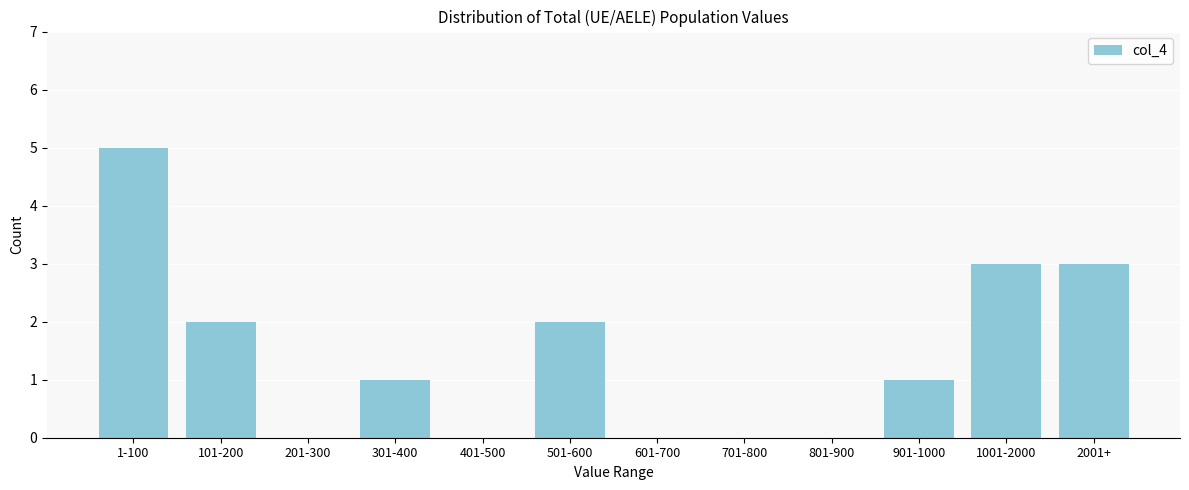

Reading right to left, transcribe all the data shown in this chart.

2001+=3	1001-2000=3	901-1000=1	801-900=0	701-800=0	601-700=0	501-600=2	401-500=0	301-400=1	201-300=0	101-200=2	1-100=5